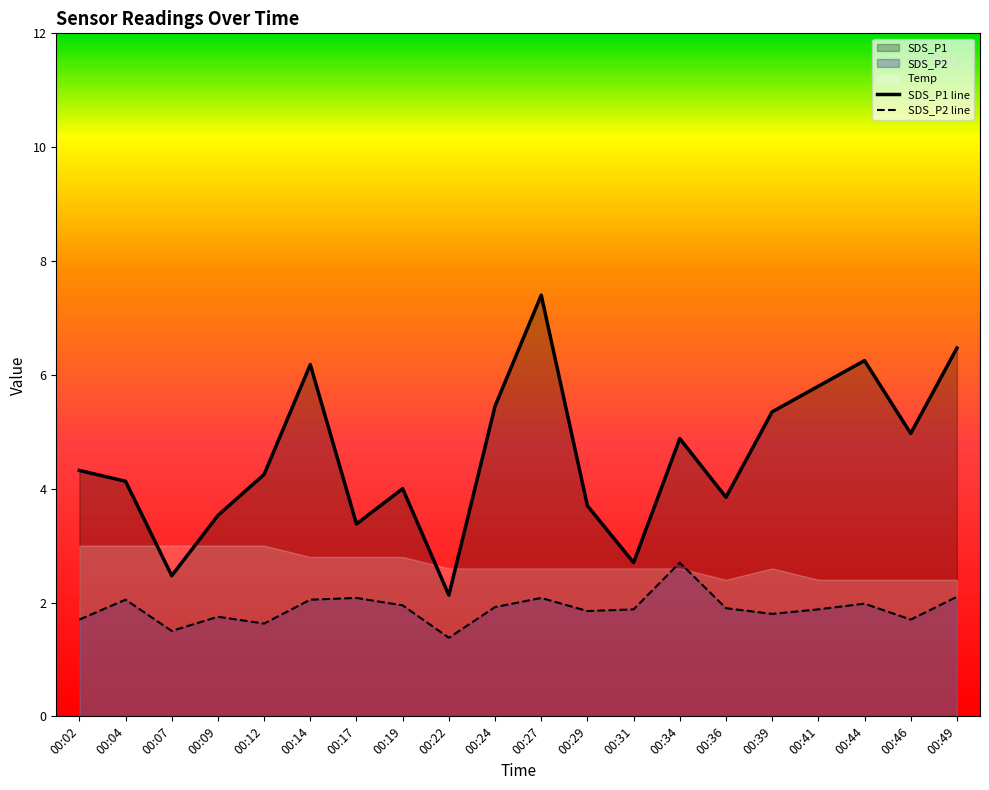

True or false: SDS_P1 and SDS_P2 intersect in this chart.

False